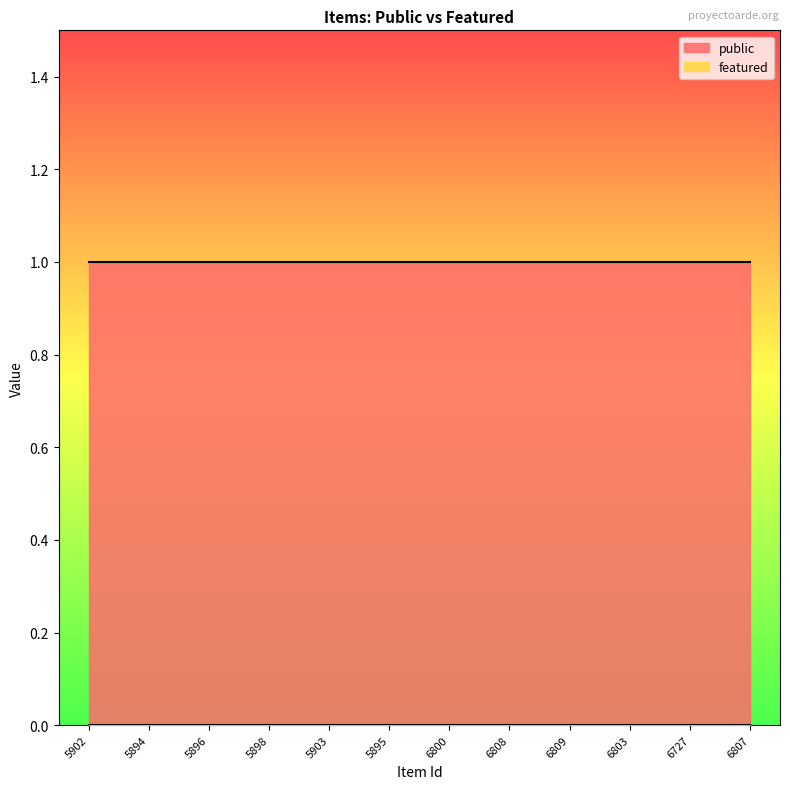

At which label is public closest to 1?

5902